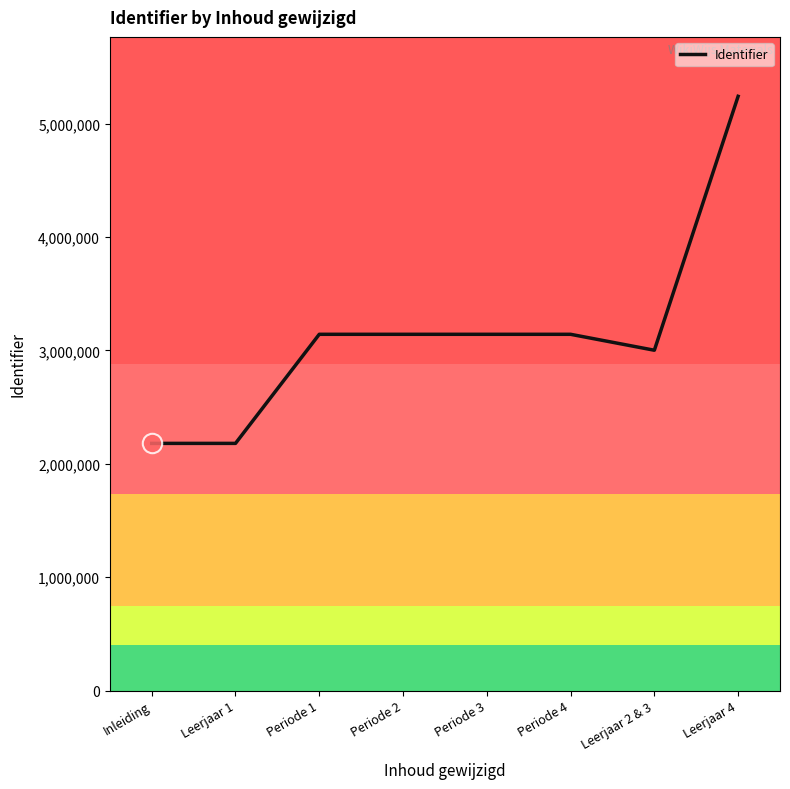

What position from the left is Leerjaar 2 & 3?

7